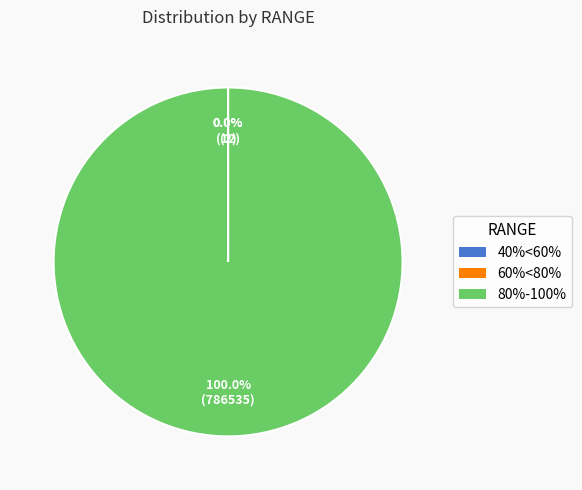

Is there a majority slice in this chart?

Yes